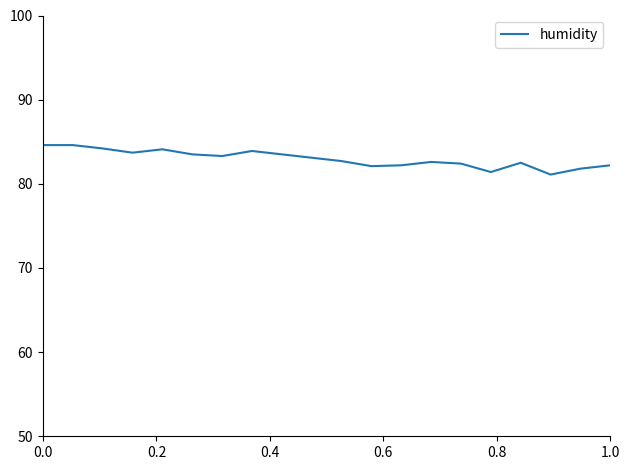

What is the difference between the maximum and minimum values?

3.5